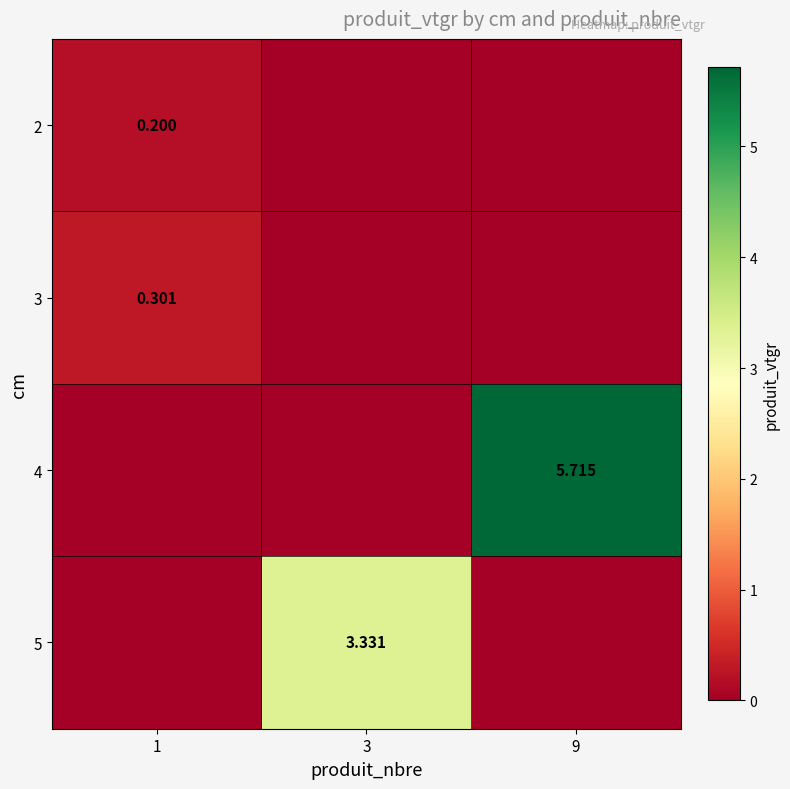

Rank the series at 9 from lowest to highest value.

2, 3, 5, 4